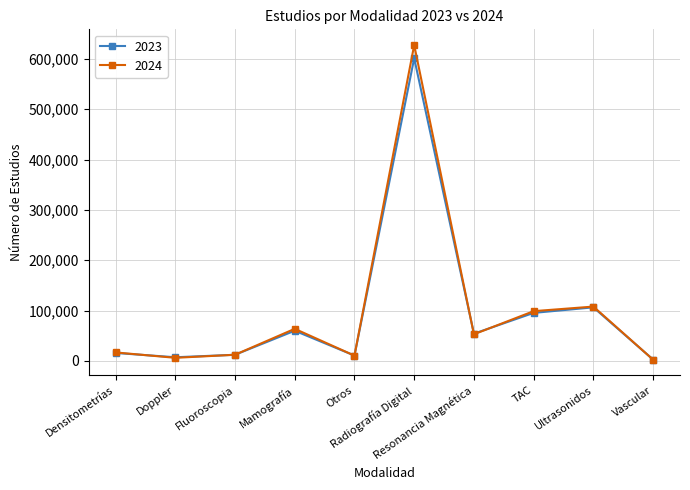

What is the sum of the 2024 values at Vascular and Mamografía?

66096